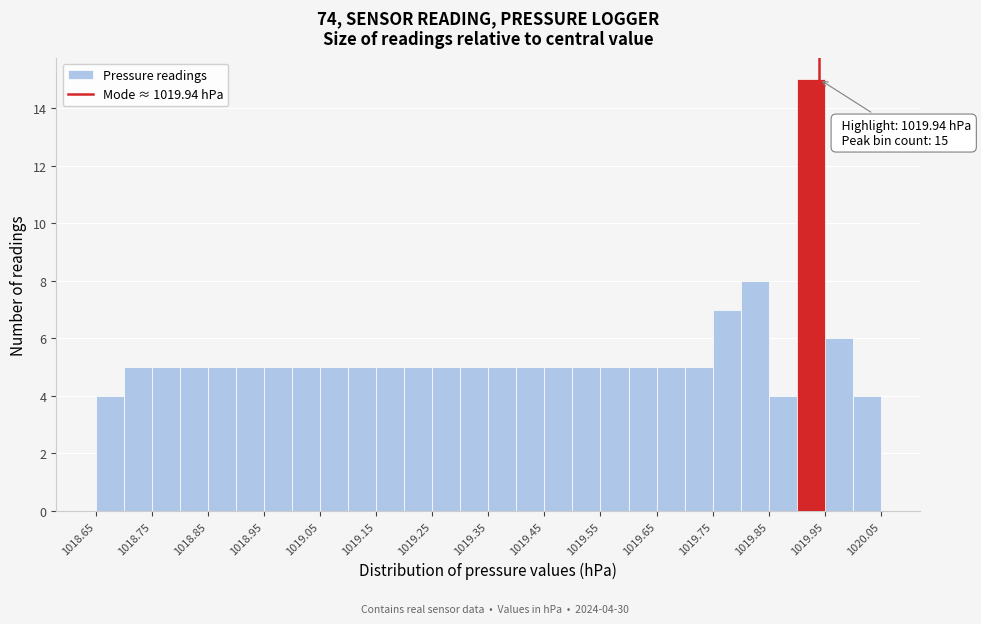

Over which range of the x-axis is the bar tallest?

1019.90 to 1019.95